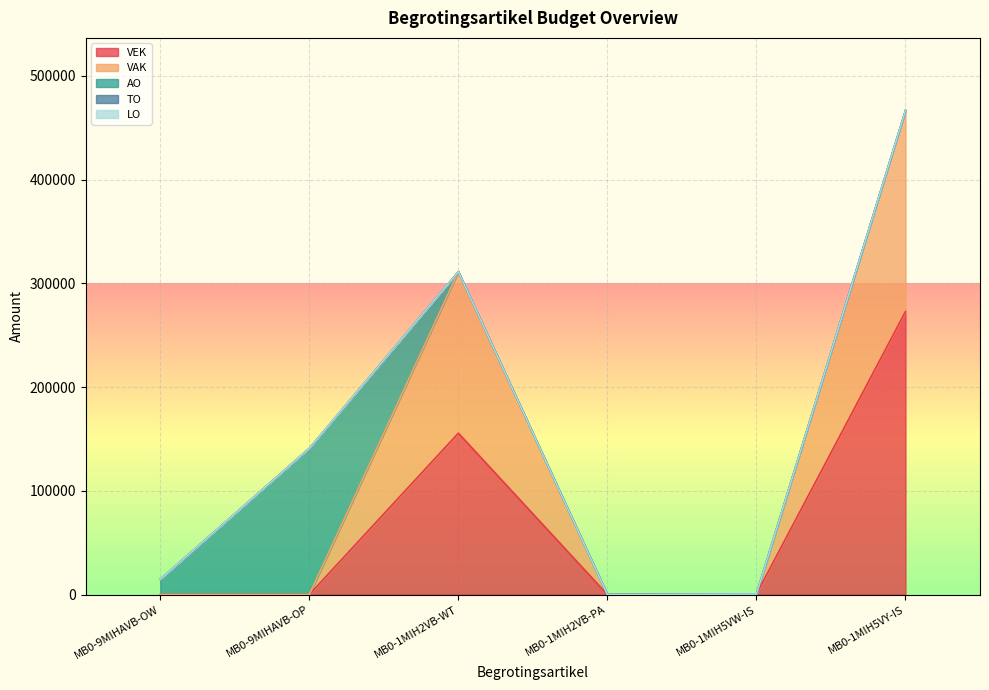

Is it true that TO equals 0 at MB0-1MIH5VW-IS?

True